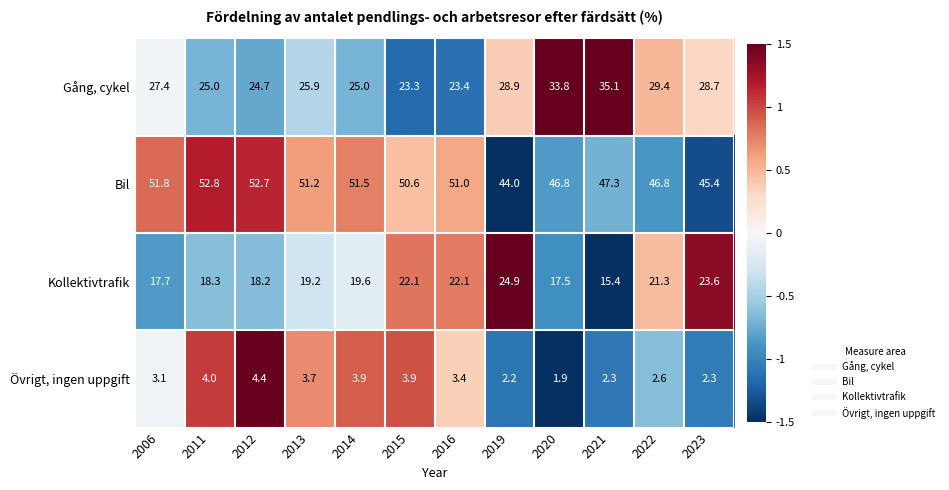

Which series changed the most between 2012 and 2014?

Kollektivtrafik